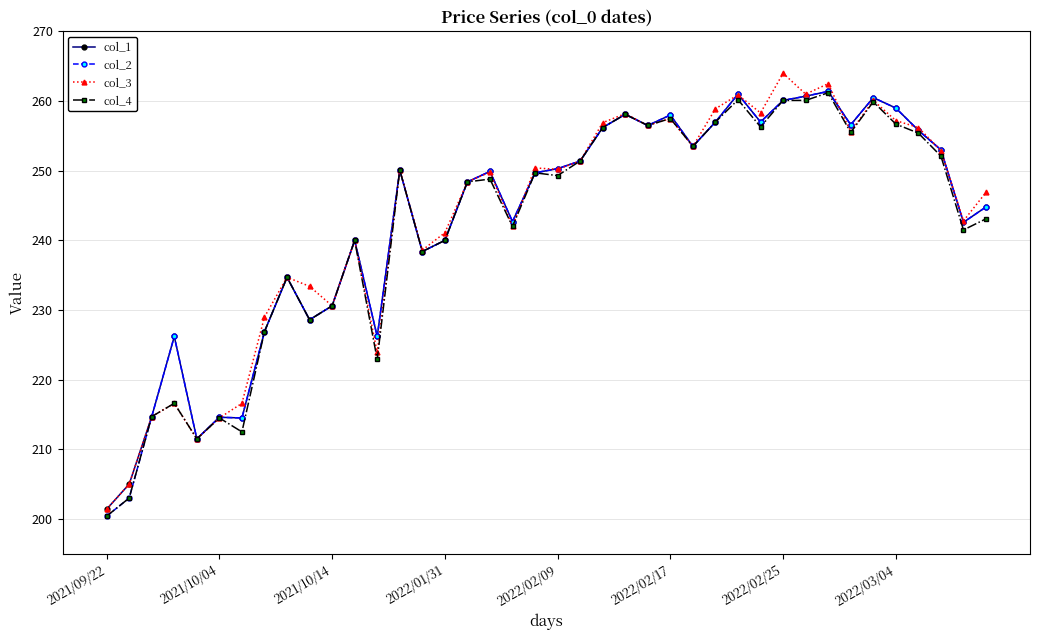

What is the value of the col_2 point at the 33rd from the left?

261.4